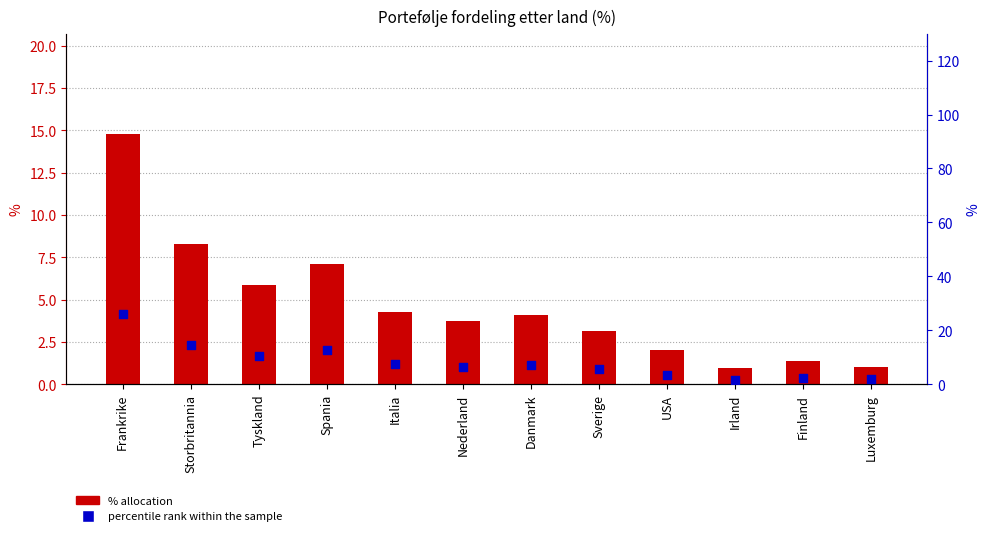

What is the total value across all series at USA?

5.7